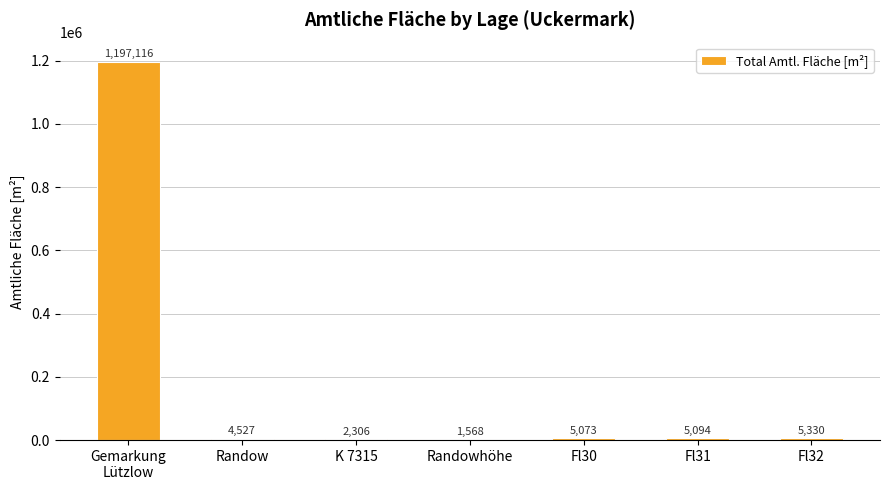

At which label is the value closest to 599342?

Fl32